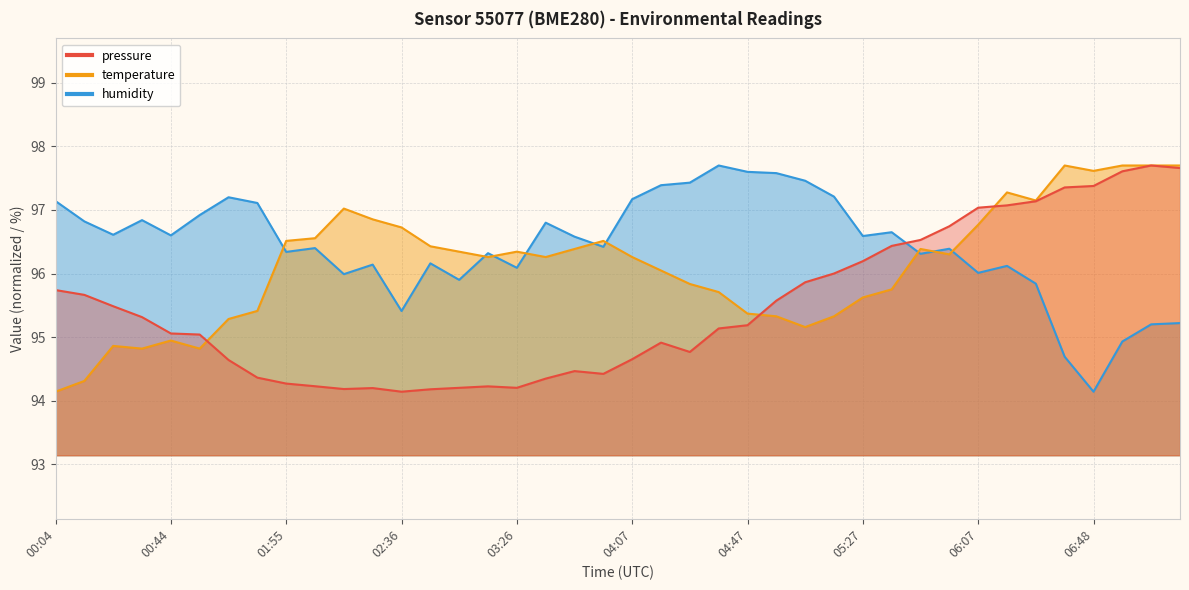

At which category is the sum across all series the highest?

07:08